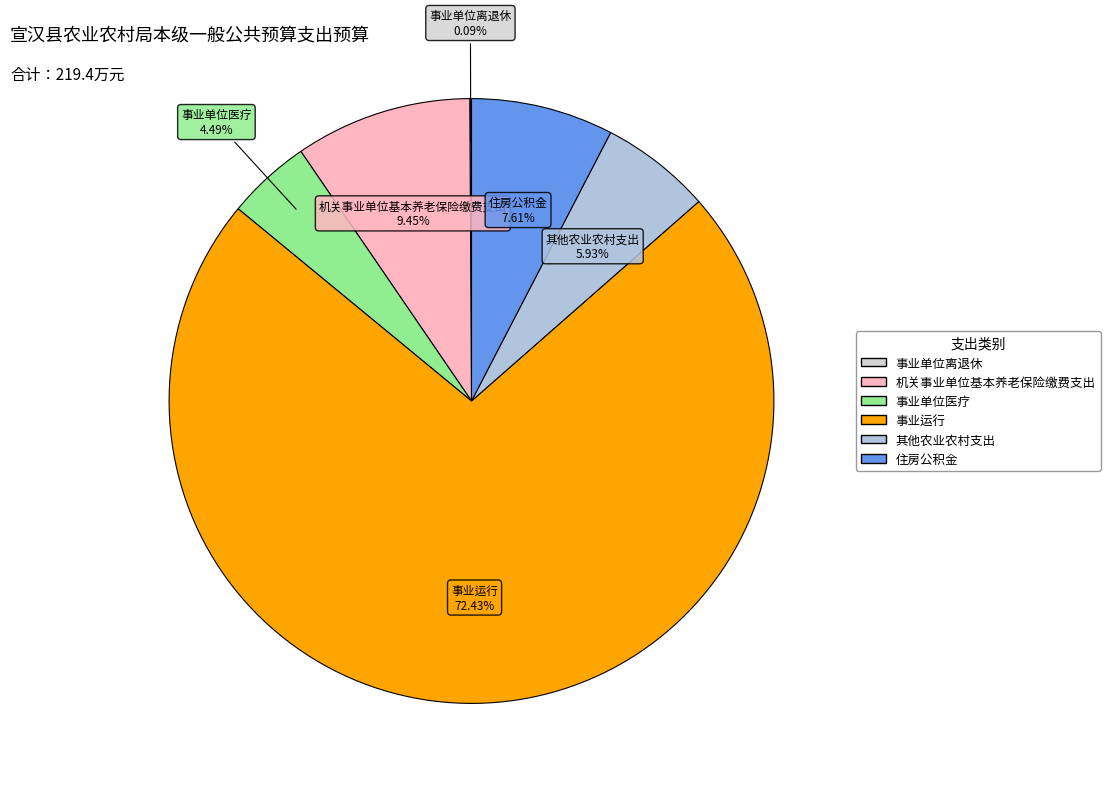

Which slice is the largest?

事业运行